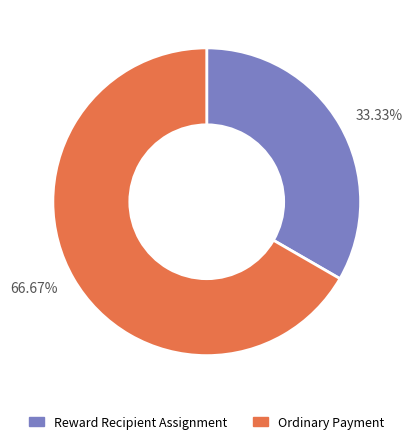

How many segments does this pie chart have?

2